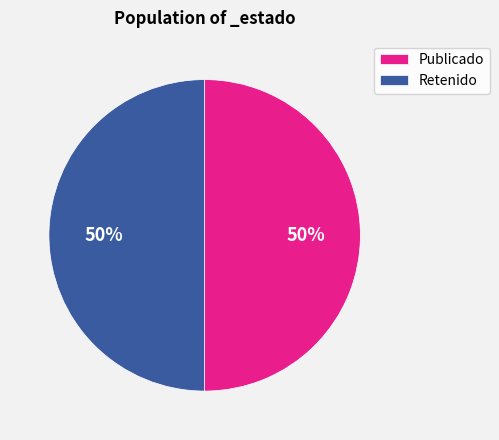

Is it true that Retenido is 50% of the pie?

True